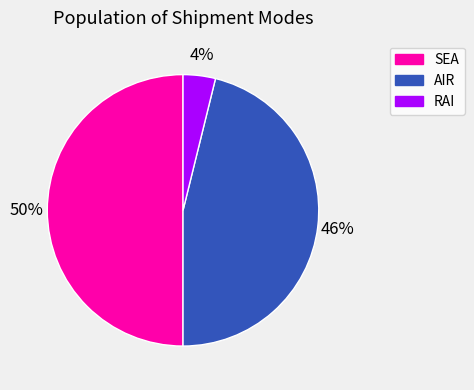

To the nearest percent, what portion does SEA represent?

50%